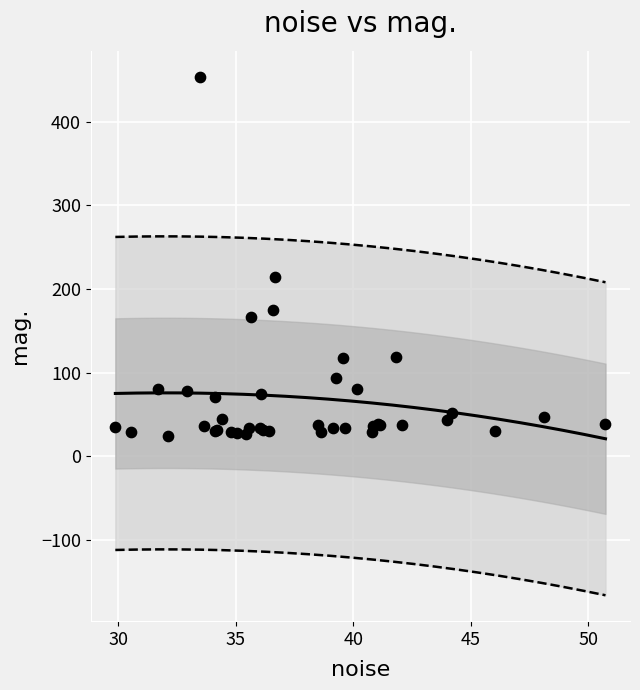

What Y value in the scatter plot is closest to 239?

214.8